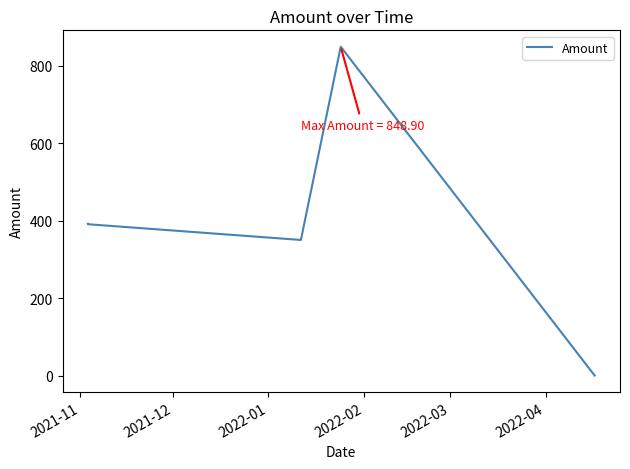

What is the difference between the maximum and minimum values?

848.9